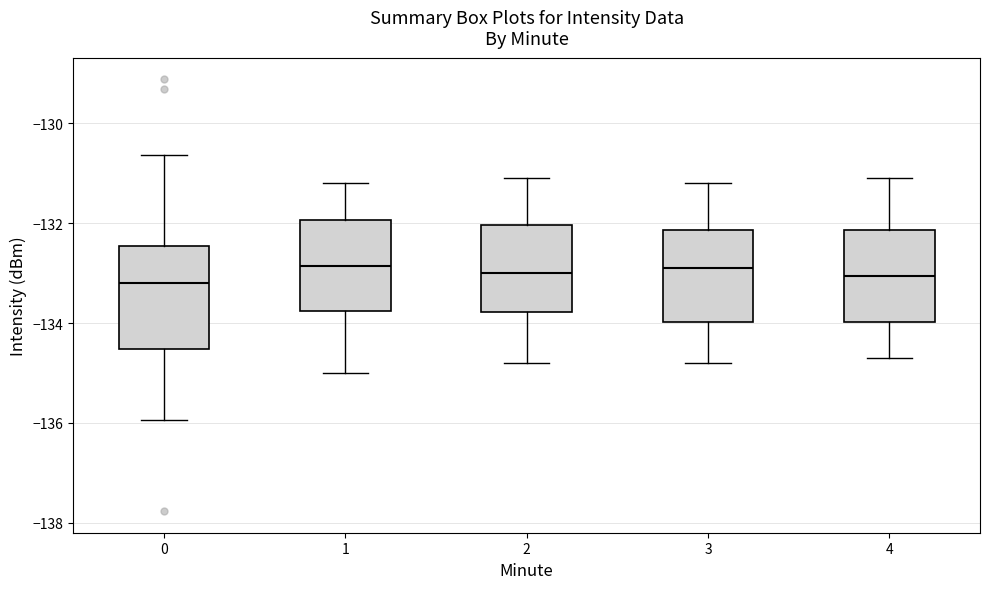

Reading left to right, transcribe this box plot: for each box, give where its median line is, the range the box spans, and where its two whiskers end, as read against the y-axis. The values are not printed on the chart, so give them approximately, as read against the axis.

0: median -133.2, box -134.6 to -132.4, whiskers -136.0 to -130.6
1: median -132.8, box -133.8 to -132.0, whiskers -135.0 to -131.2
2: median -133.0, box -133.8 to -132.0, whiskers -134.8 to -131.0
3: median -132.8, box -134.0 to -132.2, whiskers -134.8 to -131.2
4: median -133.0, box -134.0 to -132.2, whiskers -134.6 to -131.0